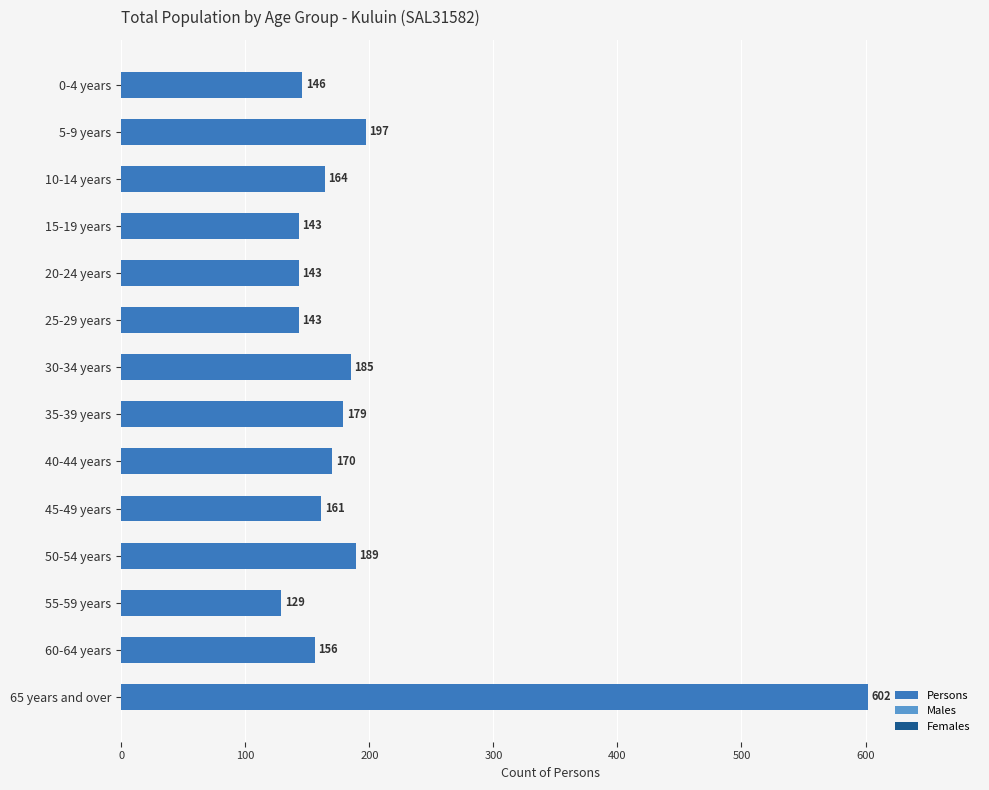

What is the change in value from 0-4 years to 30-34 years?

+39